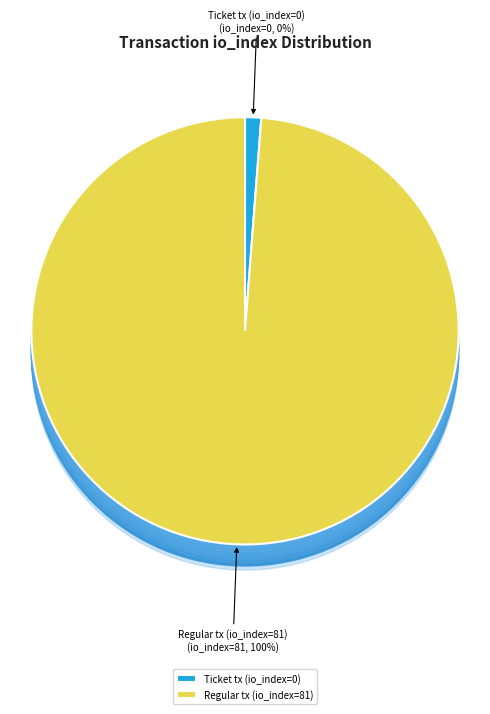

How many slices are in this pie chart?

2